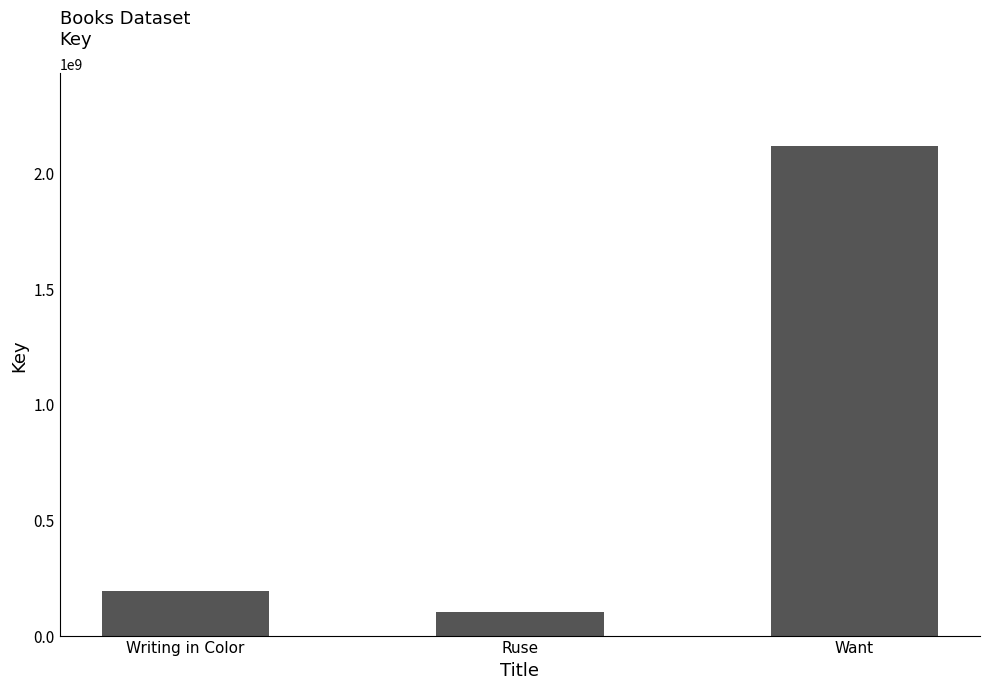

List the labels in order of value, largest first.

Want, Writing in Color, Ruse